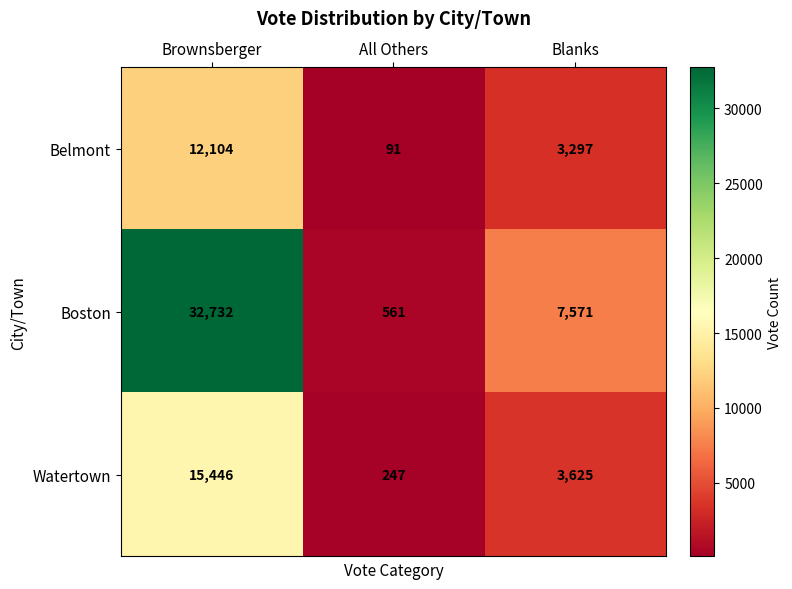

Which series changed the most between Brownsberger and Blanks?

Boston